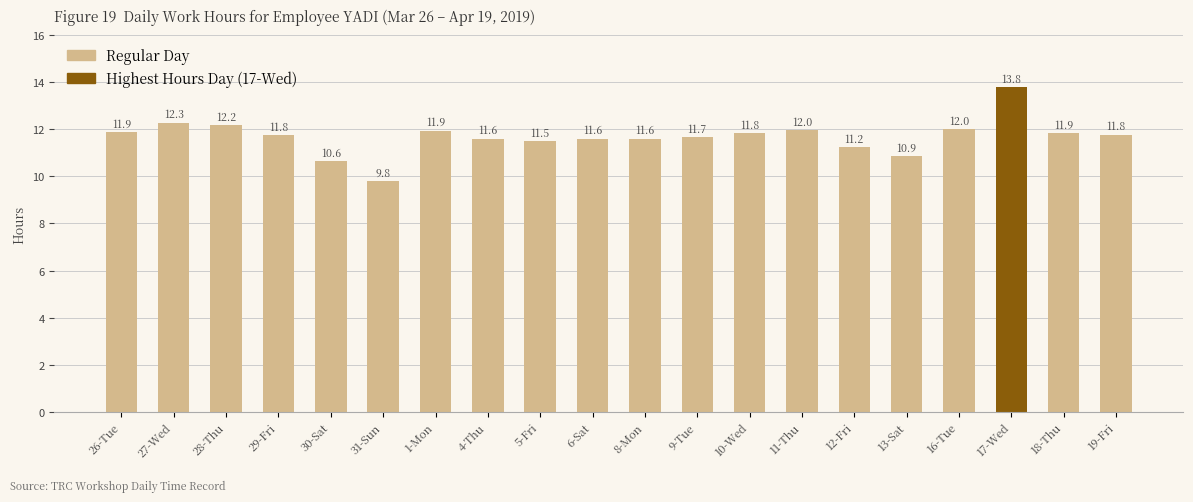

What position from the left is 1-Mon?

7